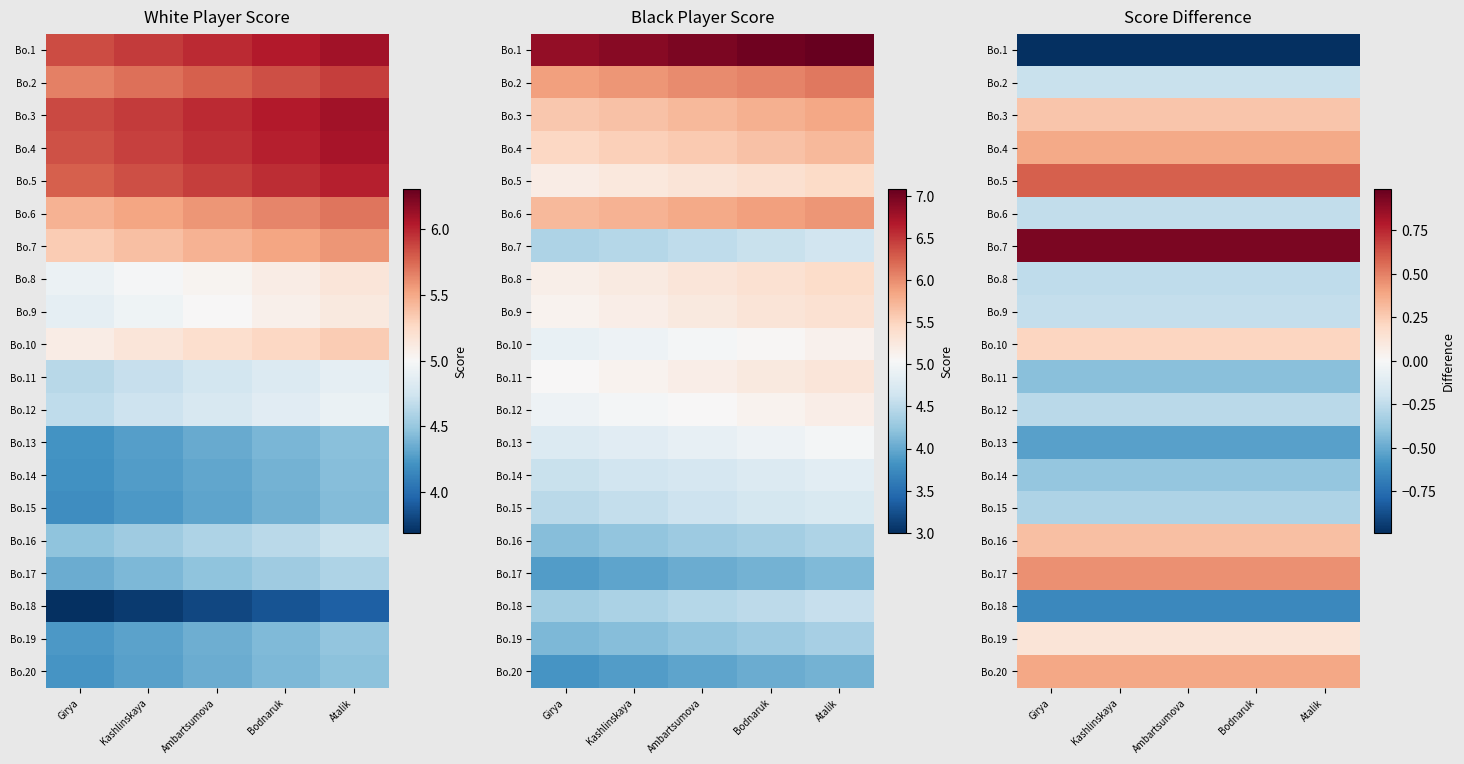

At which label is Bo.19 closest to 0?

Girya